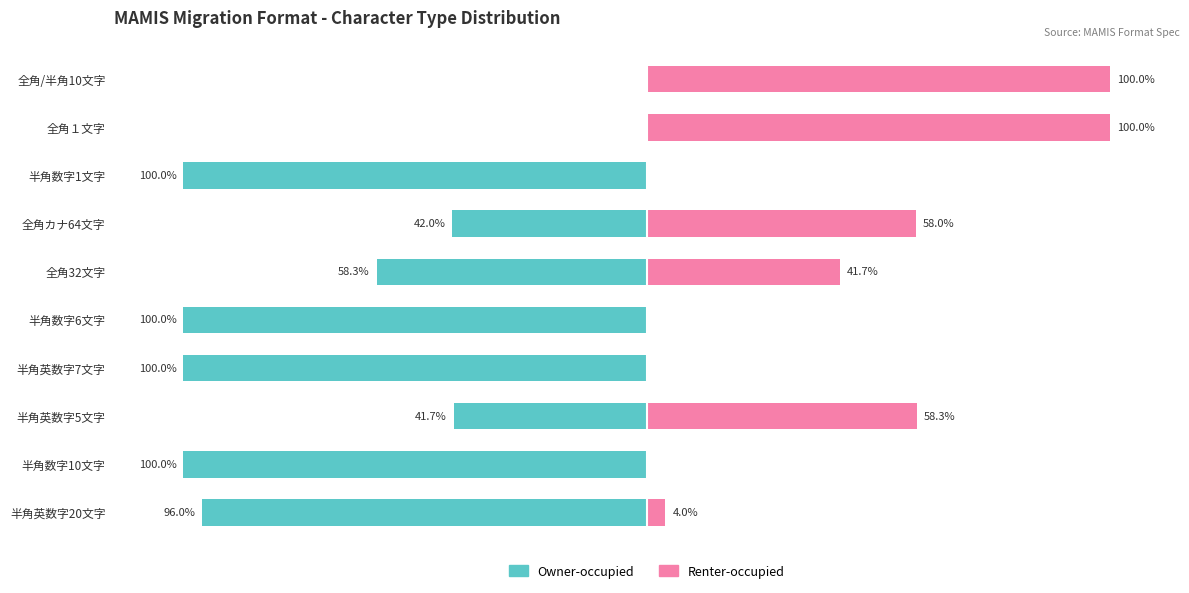

What is the approximate value of Owner-occupied at 半角英数字5文字?

-41.7